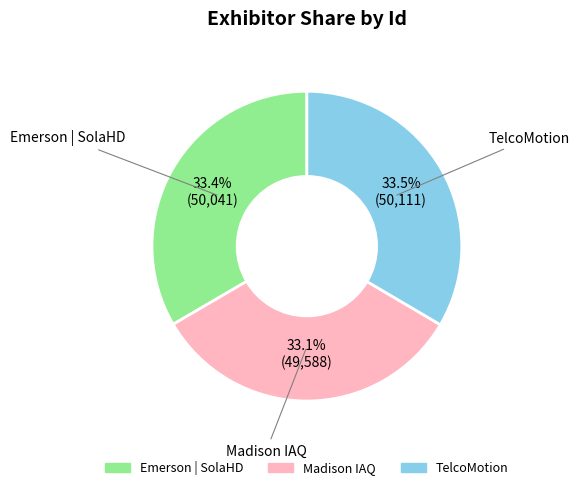

How many segments does this pie chart have?

3